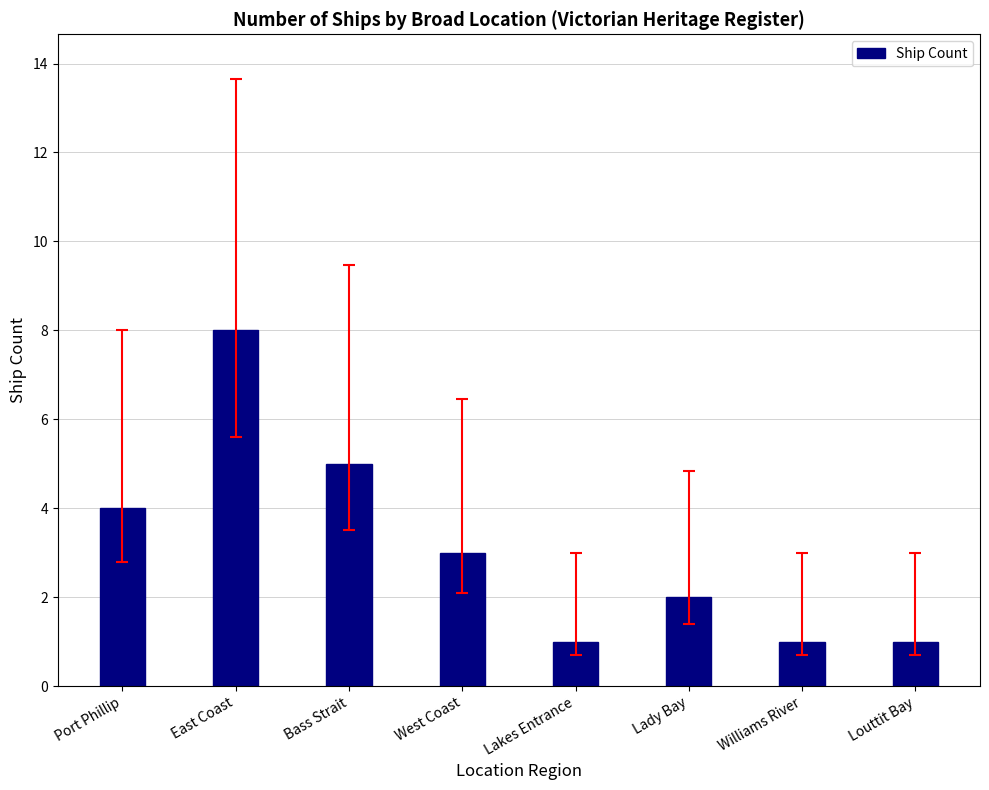

Reading left to right, extract all data points from this chart.

4	8	5	3	1	2	1	1